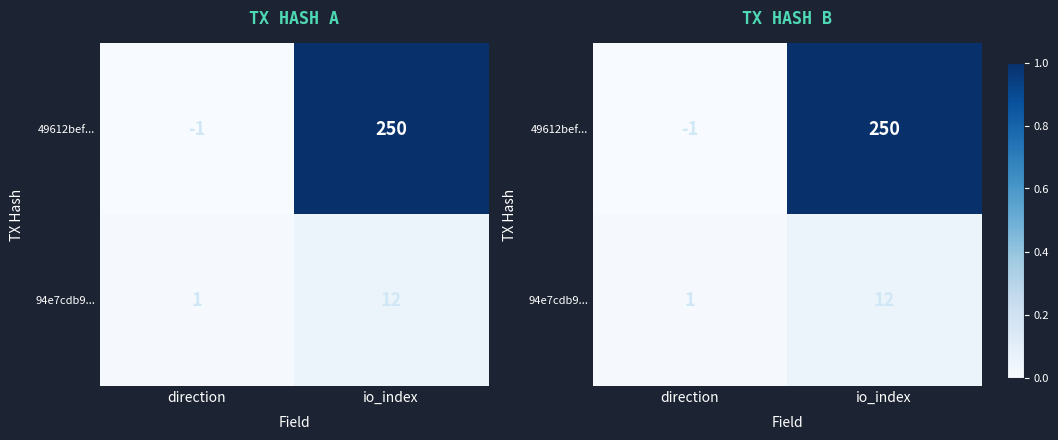

Is it true that 49612bef... equals 1.0 at io_index?

True